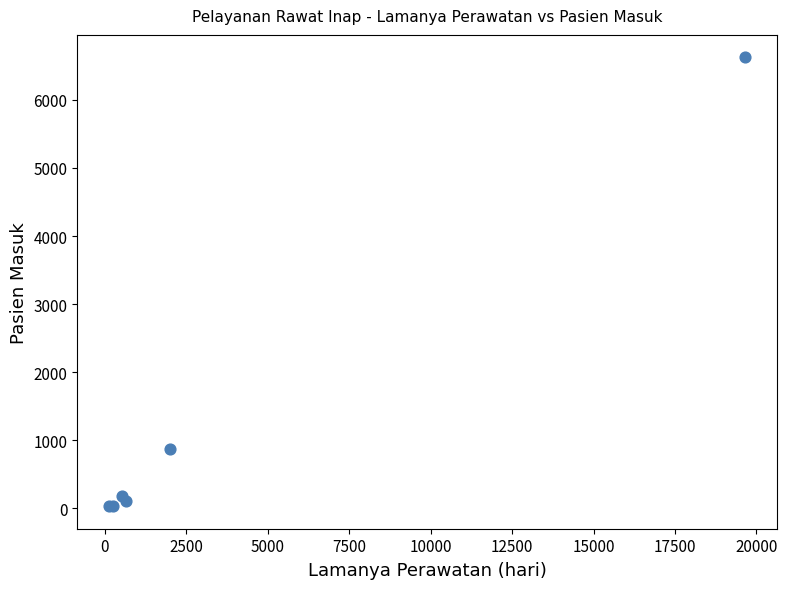

What Y value in the scatter plot is closest to 3327?

876